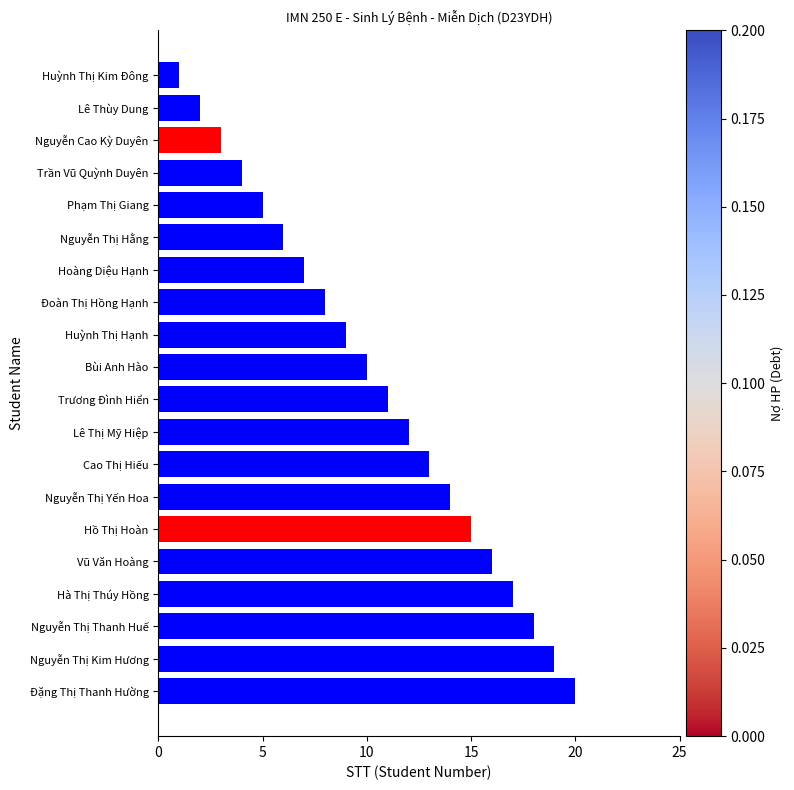

What is the sum of all values?

210